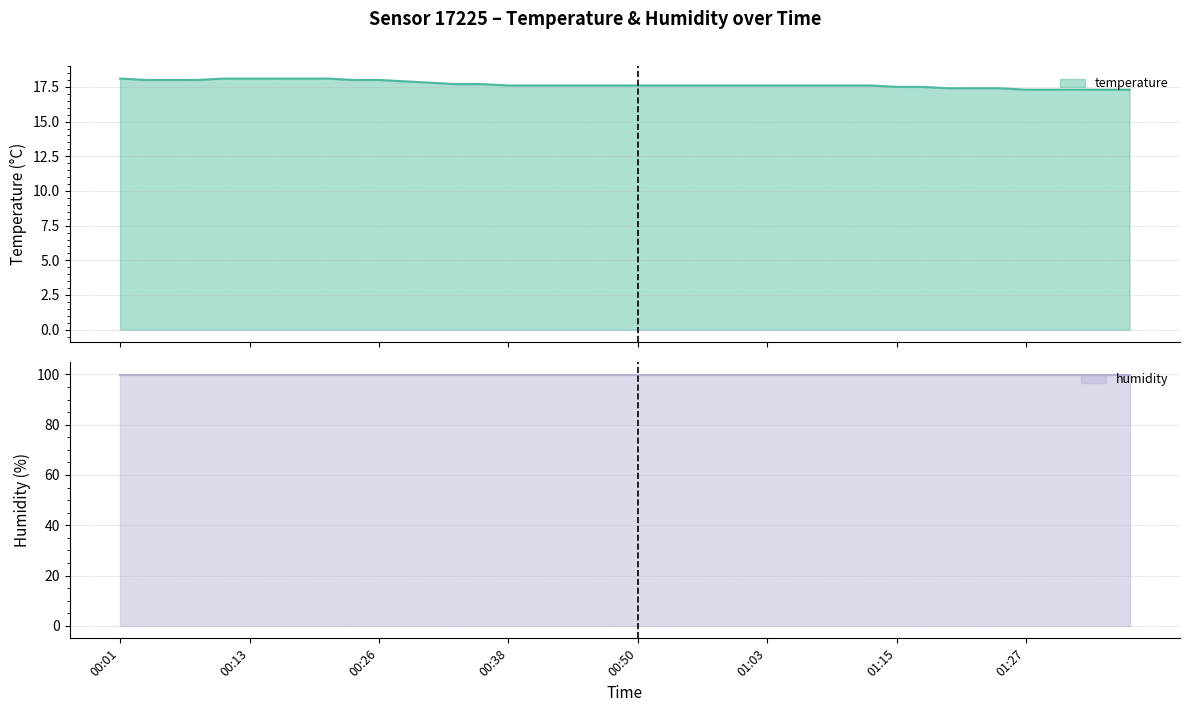

What is the sum of all values?

707.4